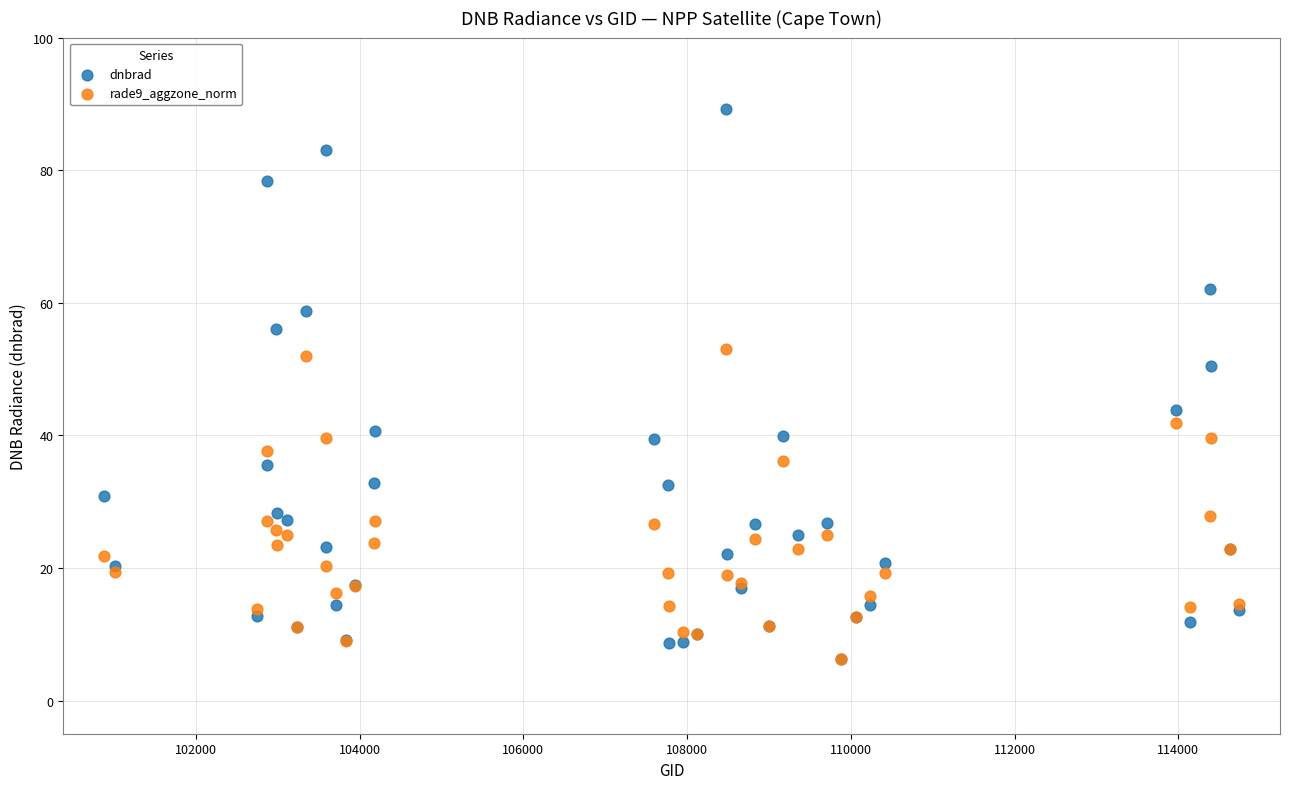

Which series reaches the maximum Y coordinate?

dnbrad